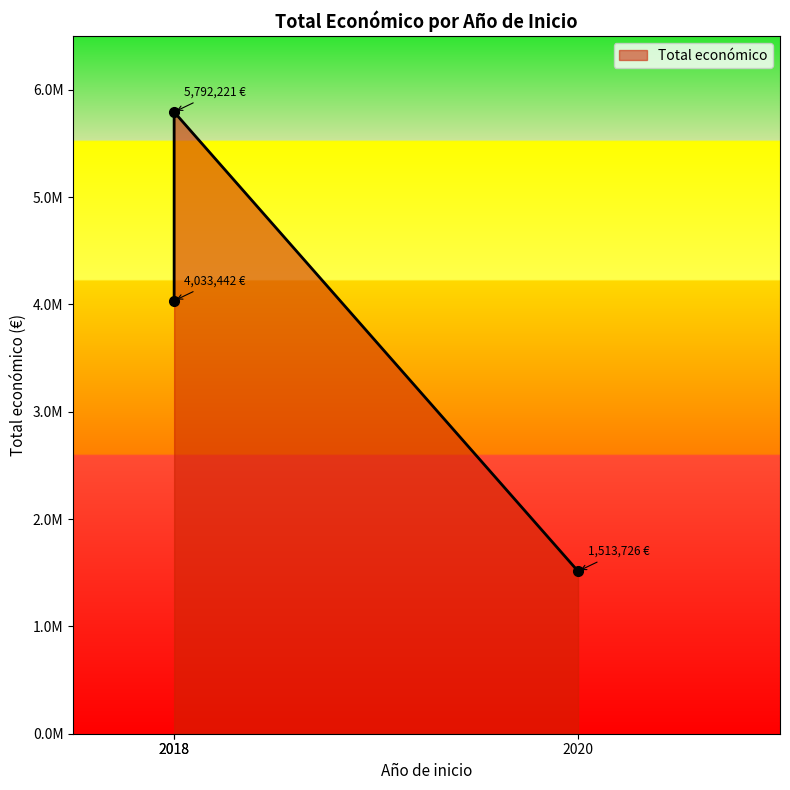

Is it true that the value at 2018 - GESVIÑA is 5792221?

True